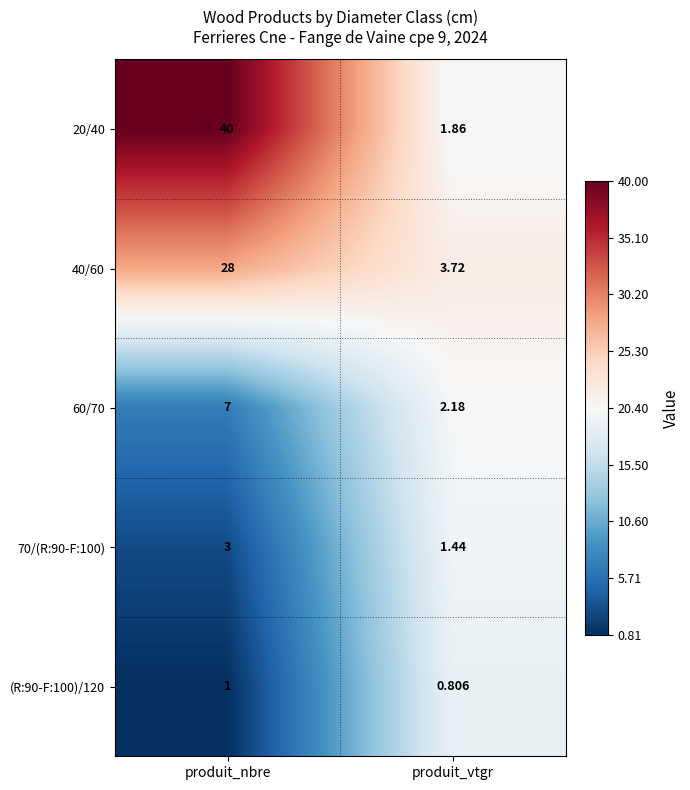

How many values in the (R:90-F:100)/120 series are below 1?

1